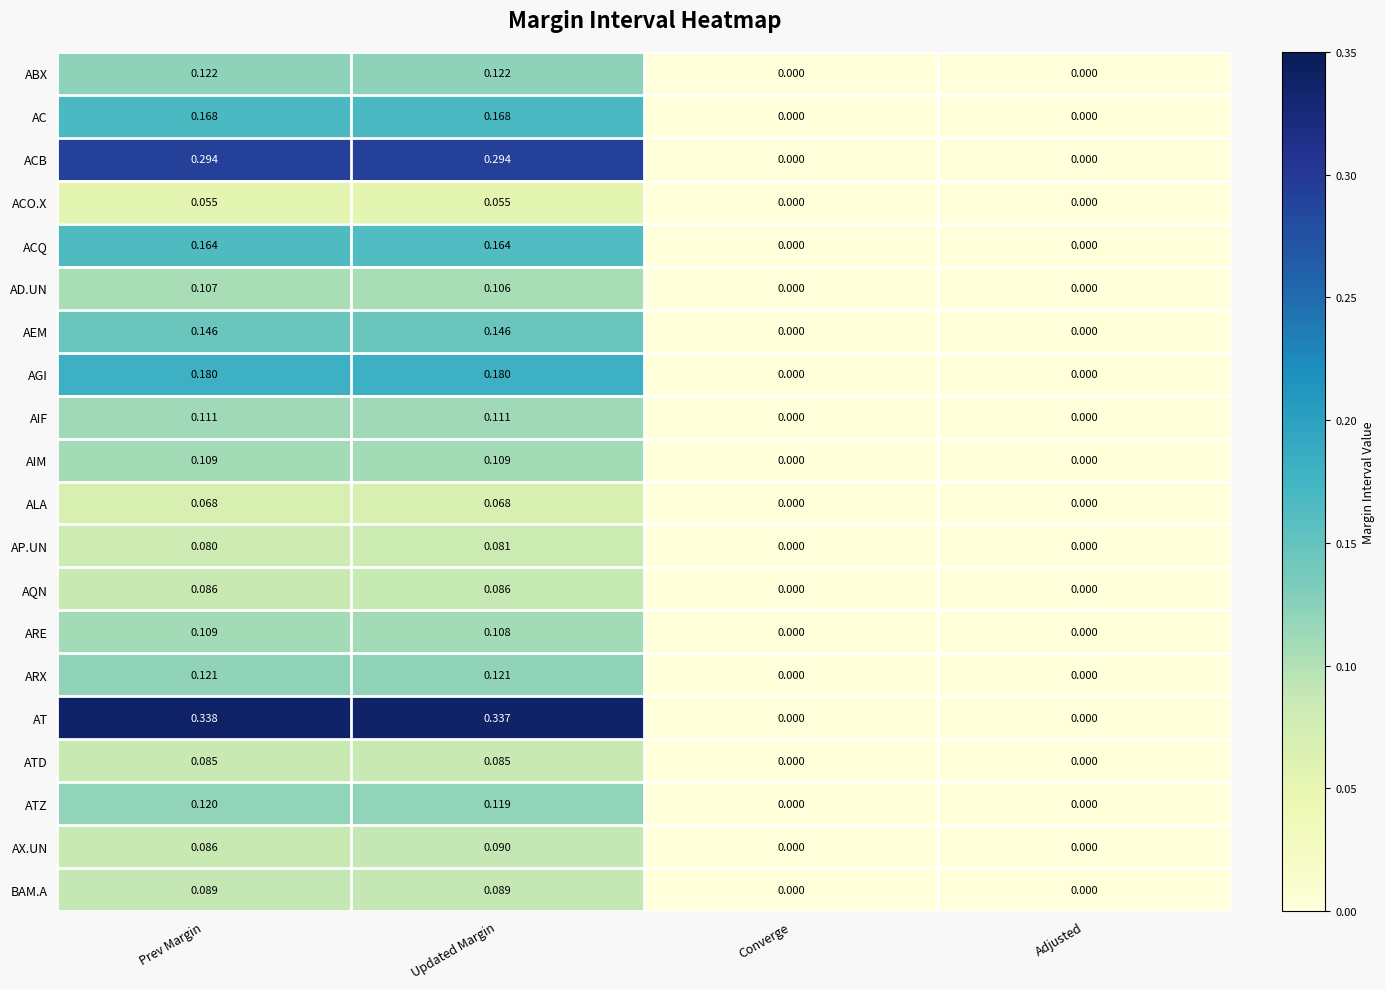

At which category is the sum across all series the highest?

Updated Margin